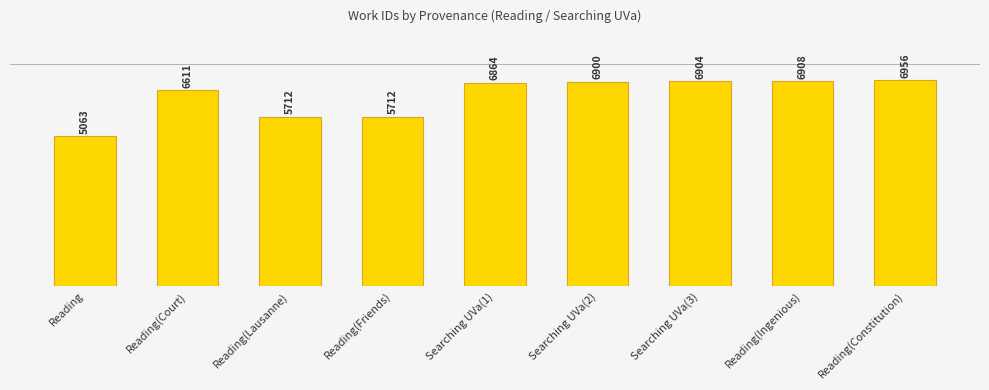

Reading left to right, list all the values displayed in this chart.

5063	6611	5712	5712	6864	6900	6904	6908	6956